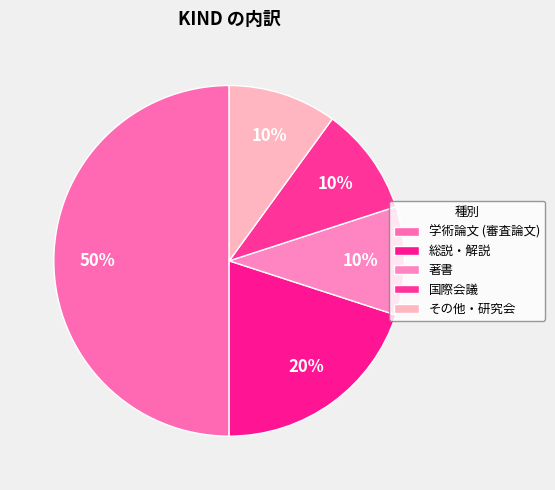

What percentage is the 国際会議 slice, to the nearest percent?

10%